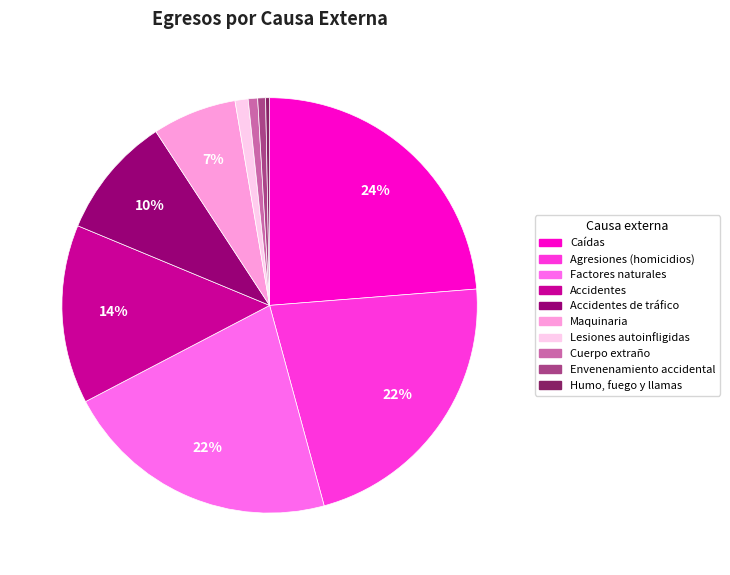

What percentage is the Accidentes slice, to the nearest percent?

14%